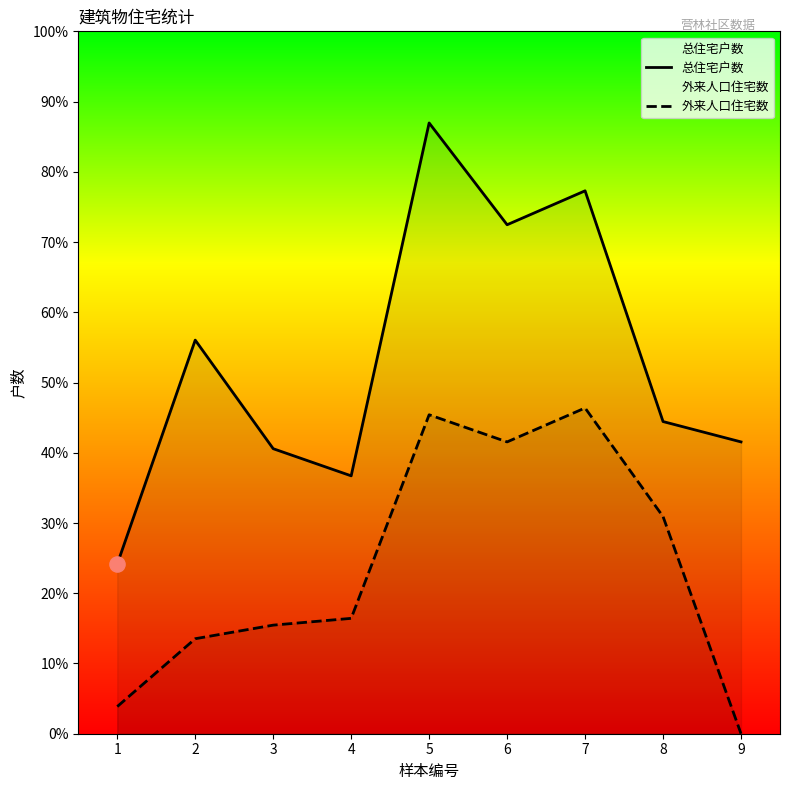

What are all the series names shown in the legend?

总住宅户数, 外来人口住宅数